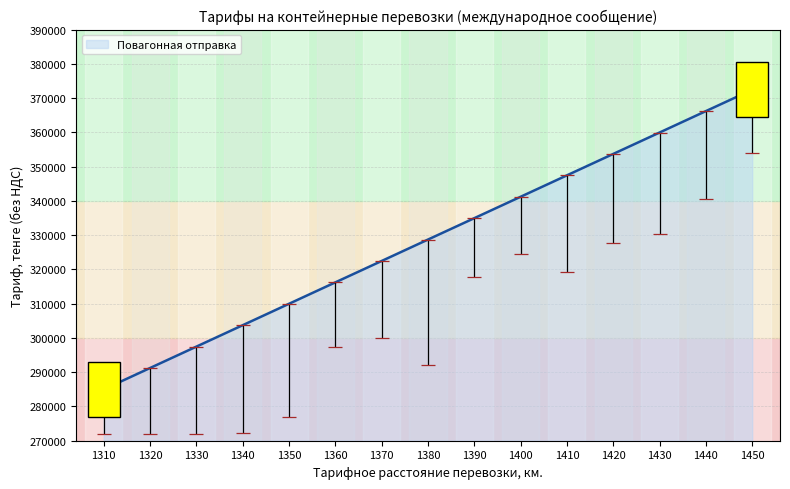

Which category has the highest value across all series?

1450